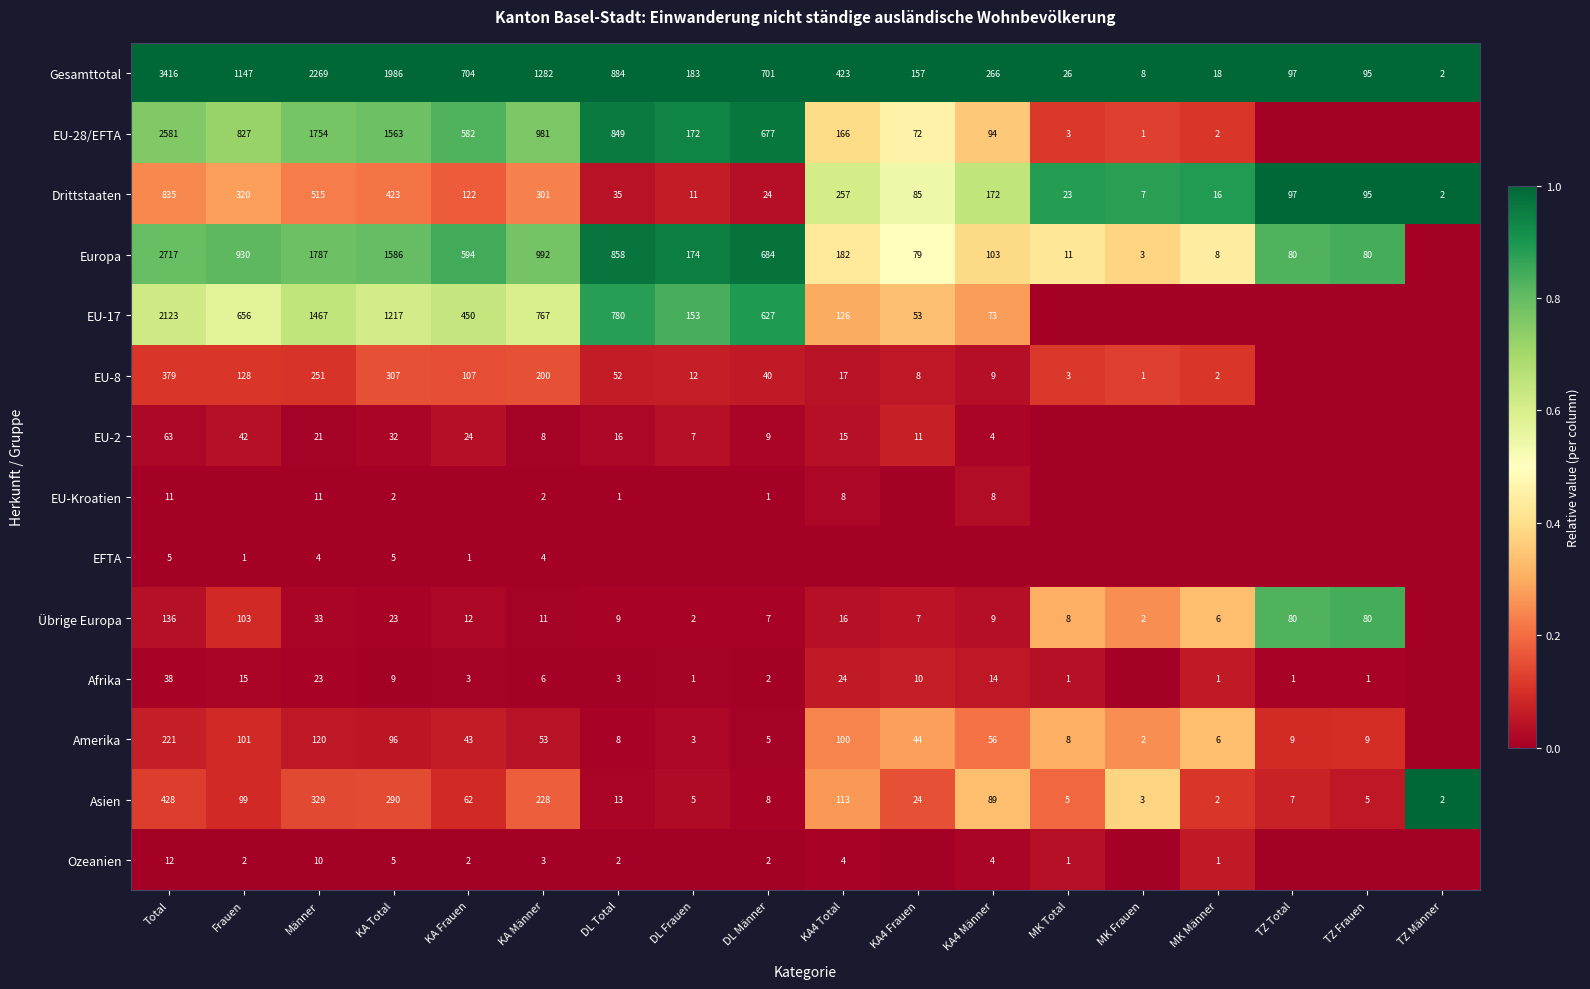

At which category does the chart reach its peak across all series?

Total